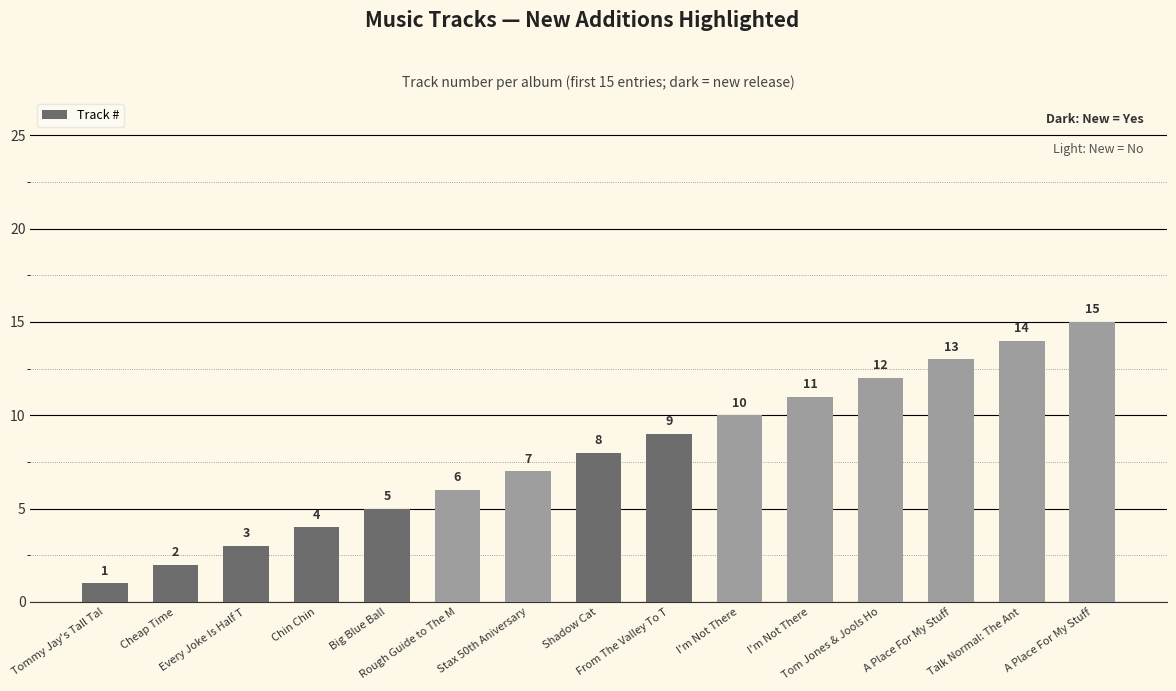

Where does the data first go above 8?

From The Valley To T